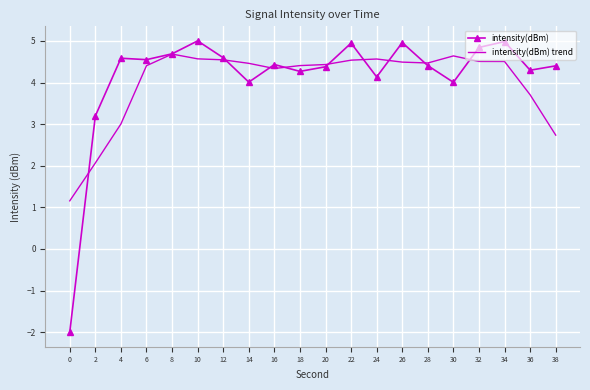

What is the spread (max minus min) of values at 12?

0.1